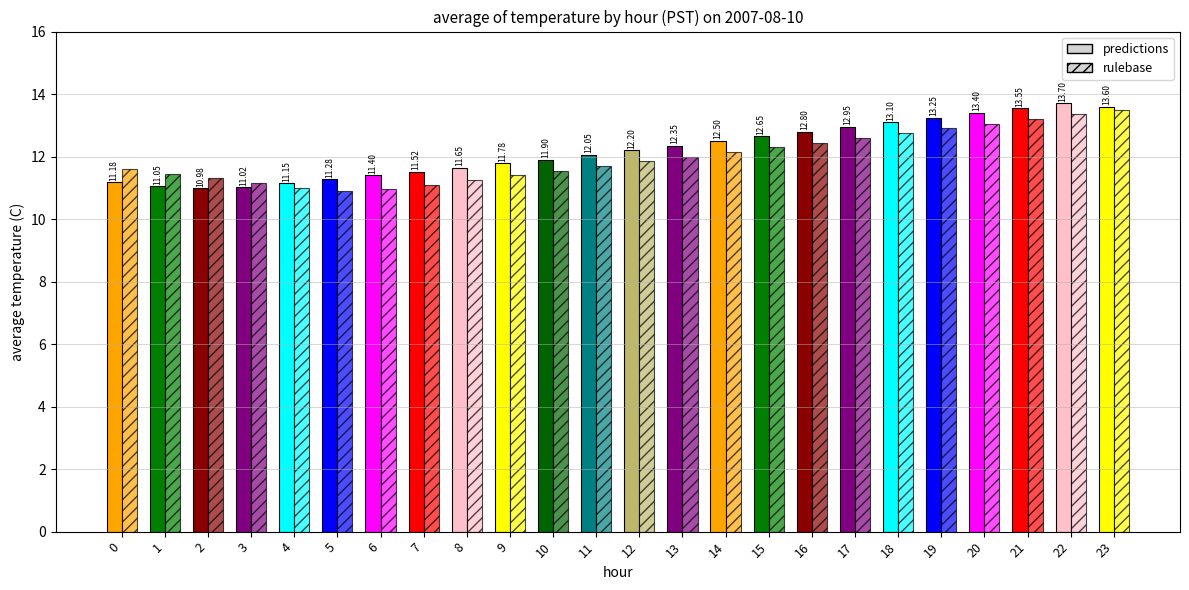

What is the difference between the maximum and minimum values in the predictions series?

2.7